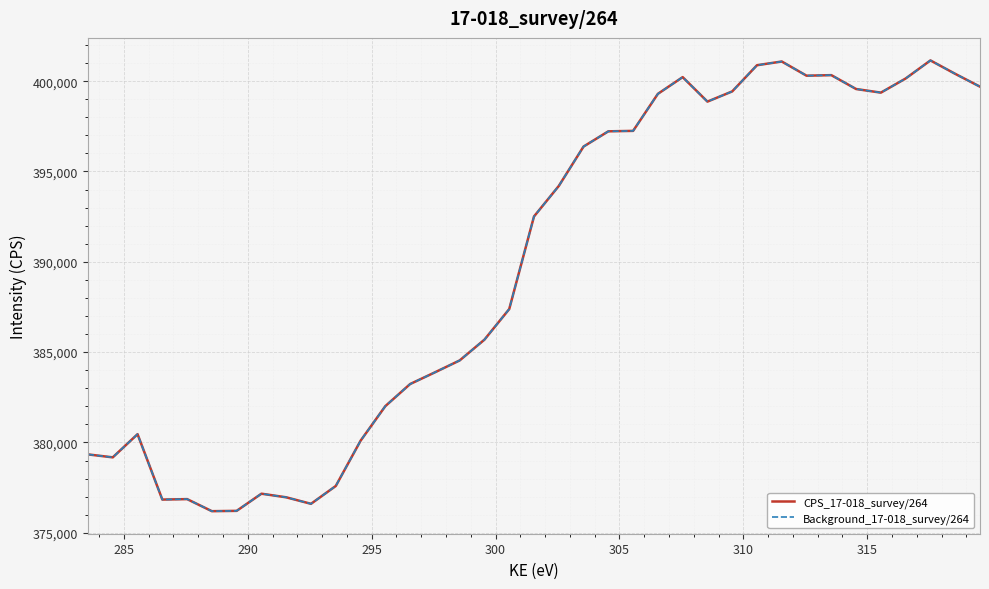

At how many categories does at least one series exceed 388780?

19